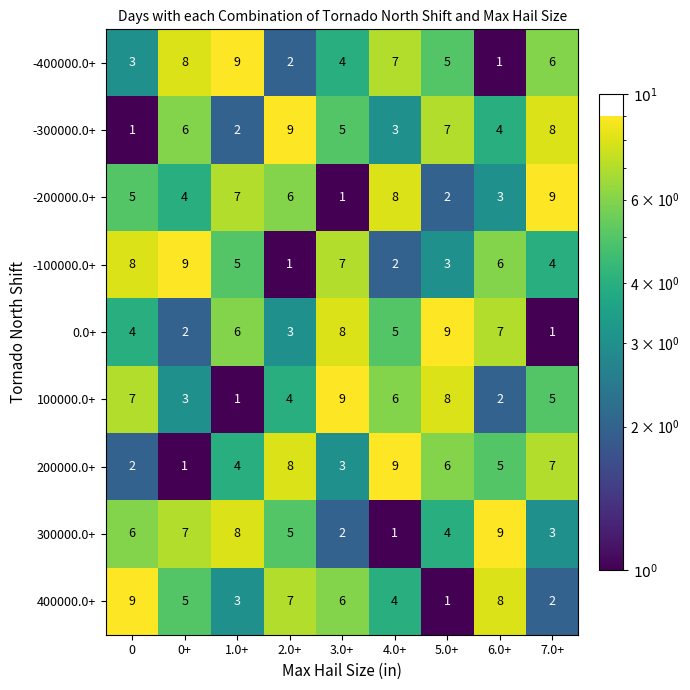

Count the -200000.0+ values in the range 3 to 7.

5